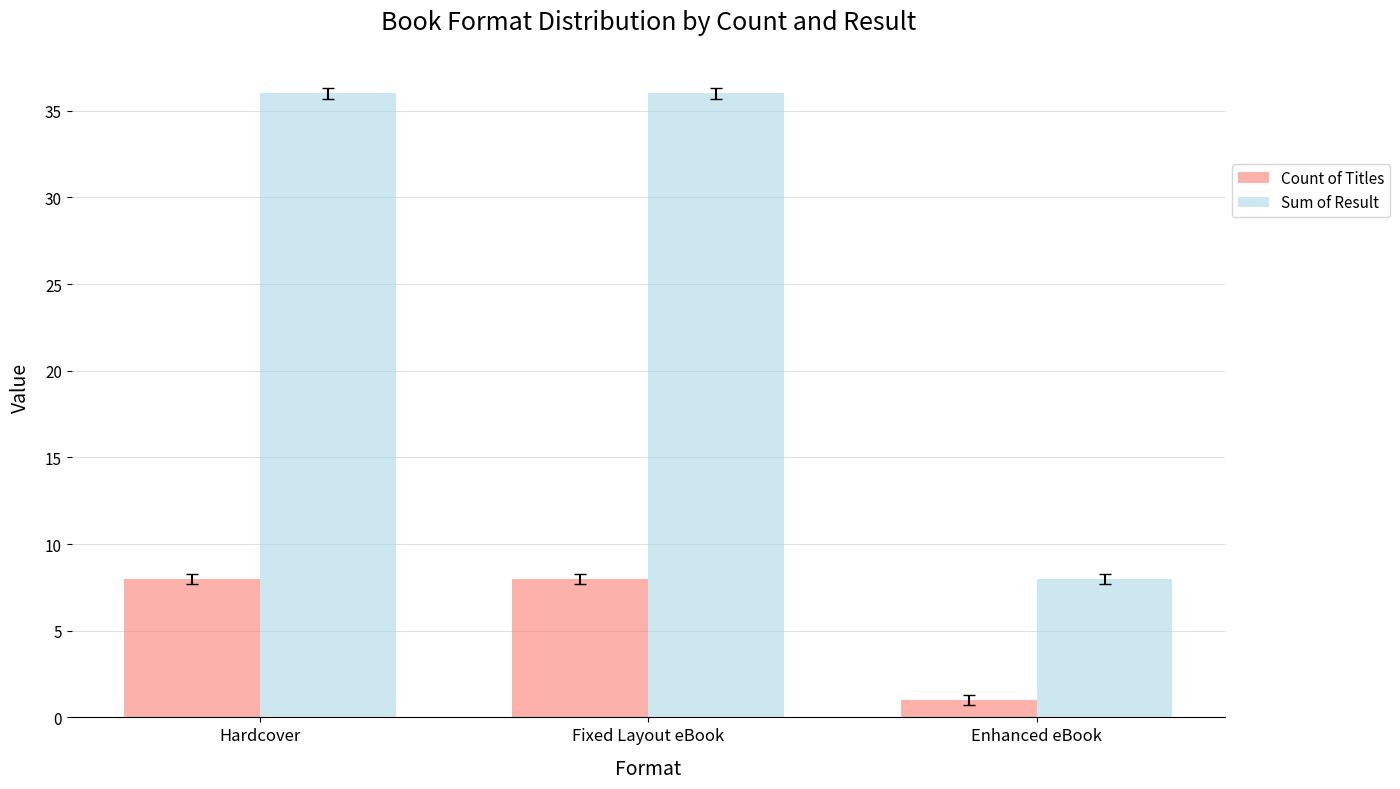

What is the value of the Count of Titles bar at the 3rd from the left?

1